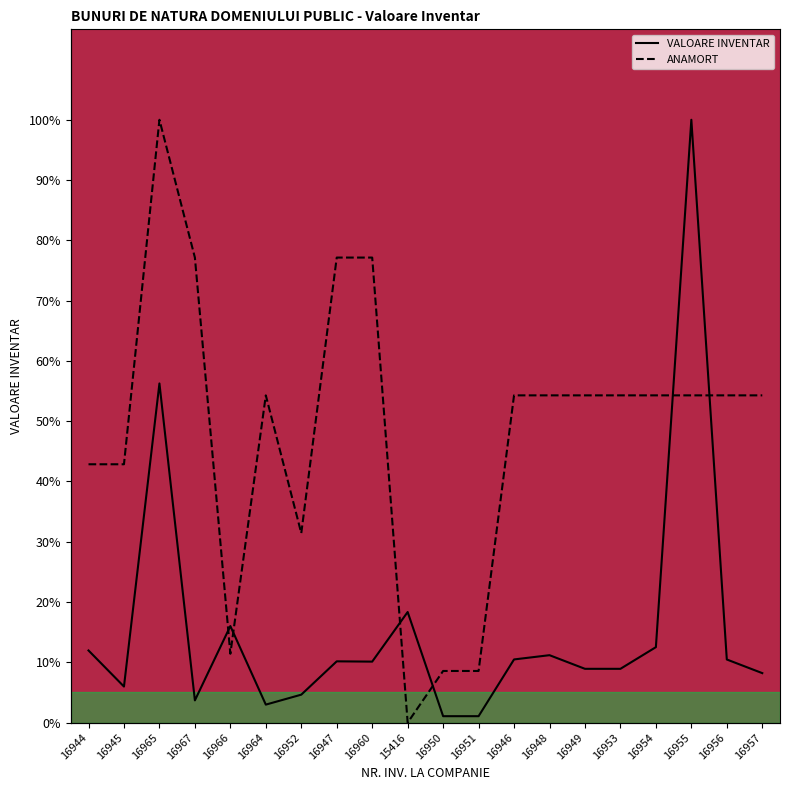

Where does the VALOARE INVENTAR series first go above 10?

16944